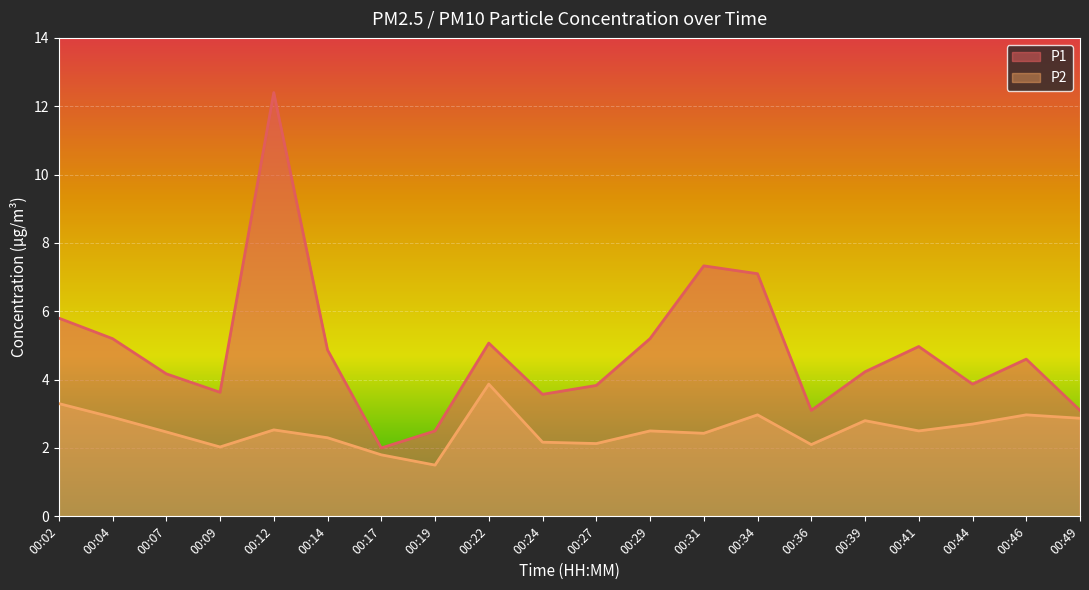

What is the sum of all P1 values?

96.5